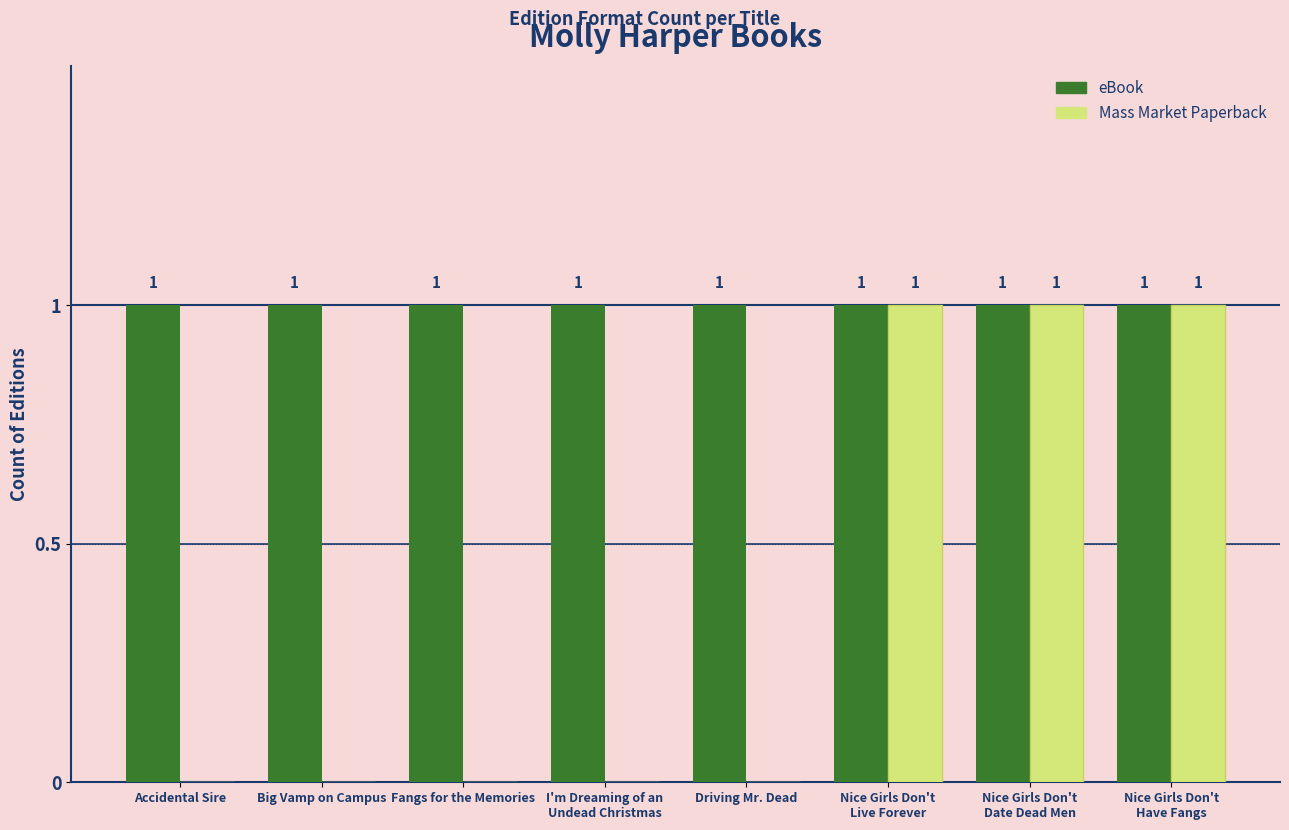

The value of eBook at Accidental Sire is 1. True or false?

True